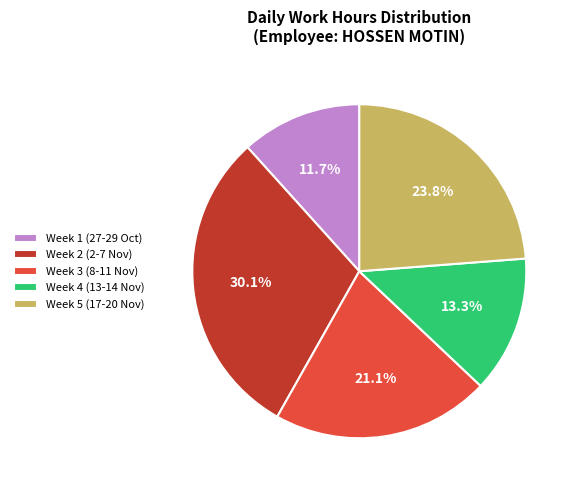

What is the ratio of the value at Week 3 (8-11 Nov) to the value at Week 2 (2-7 Nov)?

0.7